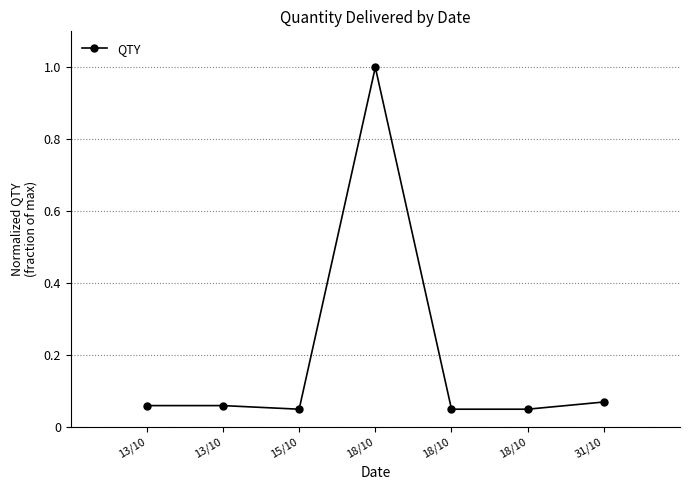

How many lines are shown in the chart?

1